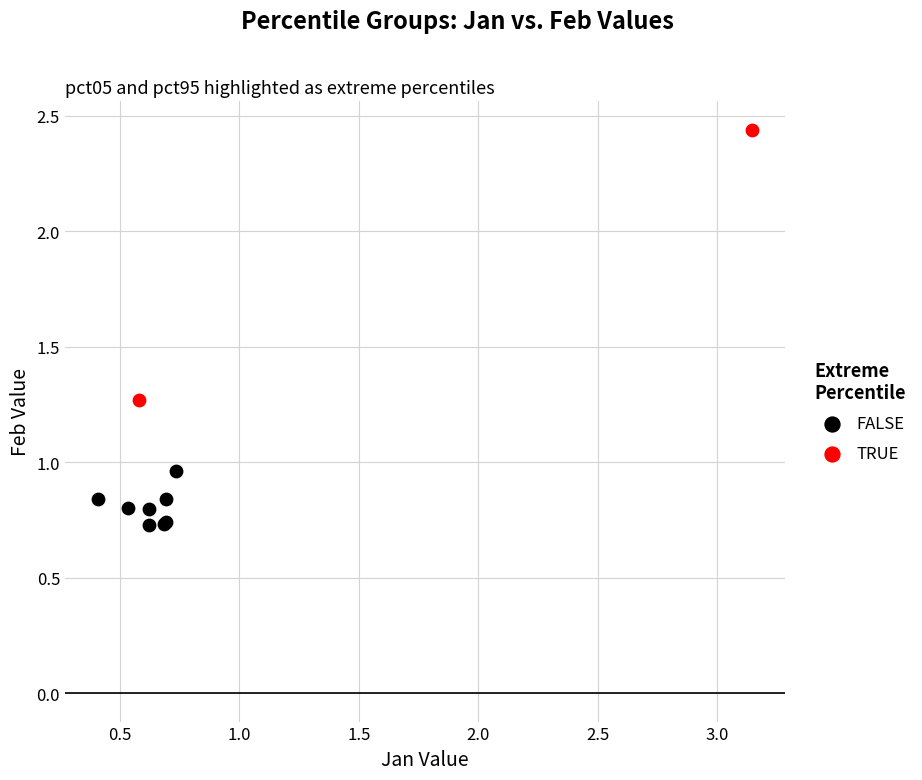

Which series reaches the minimum Y coordinate?

FALSE